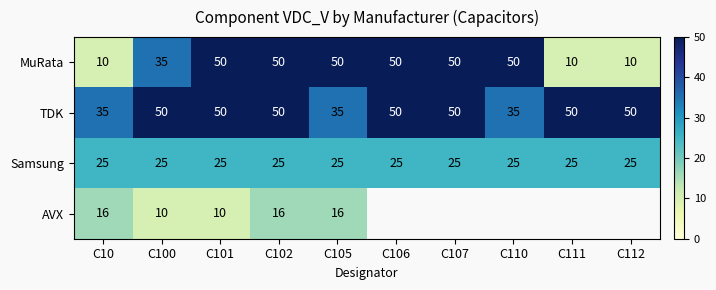

The MuRata series shows 50 at C107. True or false?

True